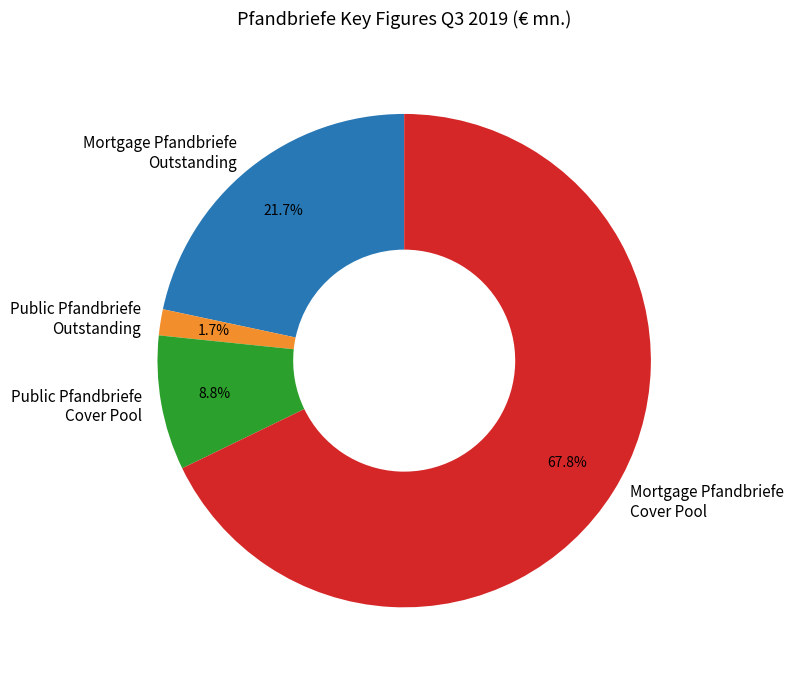

Which has a higher value, Public Pfandbriefe Outstanding or Mortgage Pfandbriefe Outstanding?

Mortgage Pfandbriefe Outstanding